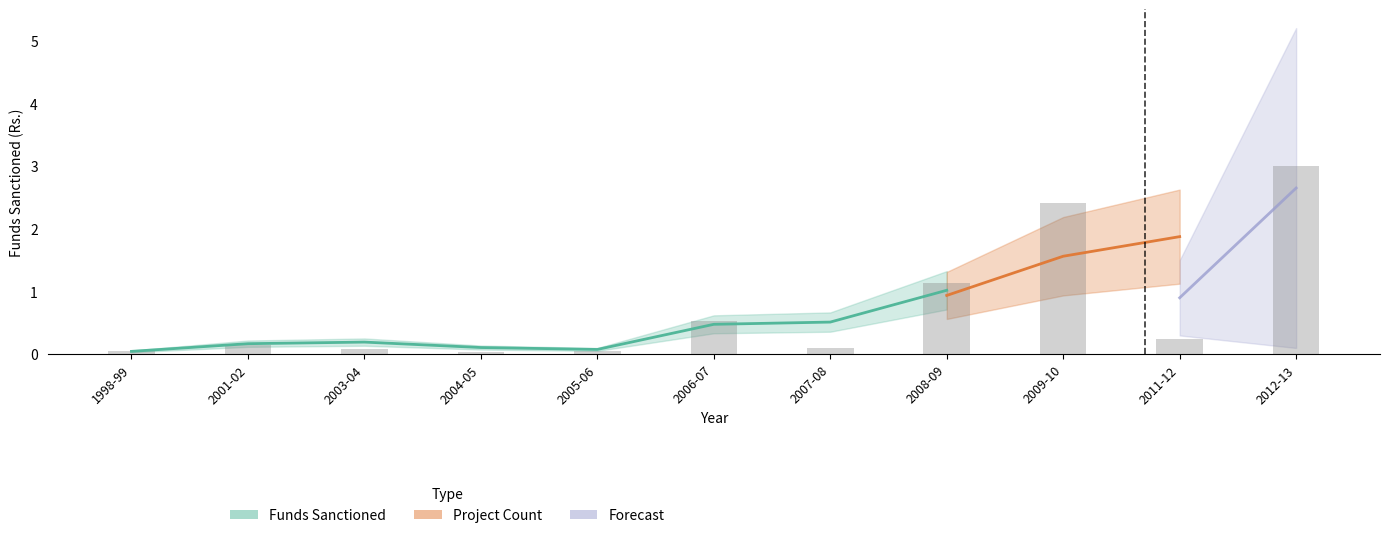

Where is the data nearest to the value 1?

2008-09